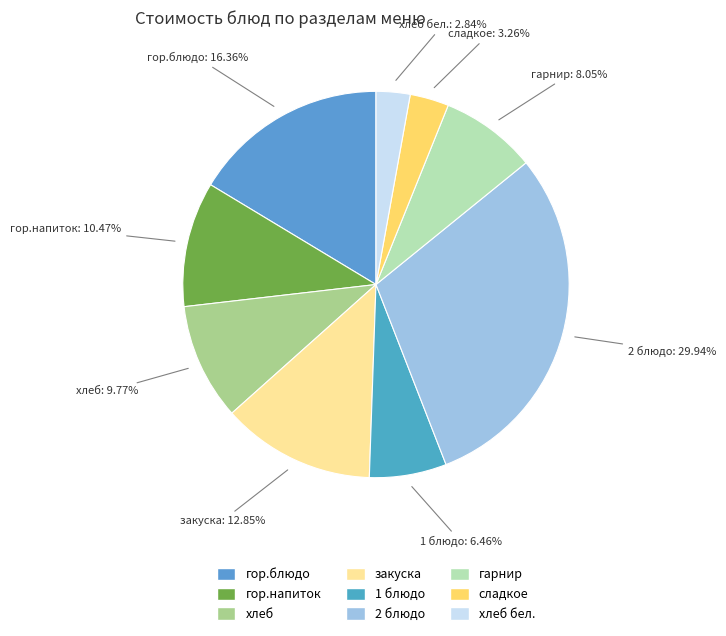

What is the largest slice in the pie chart?

2 блюдо